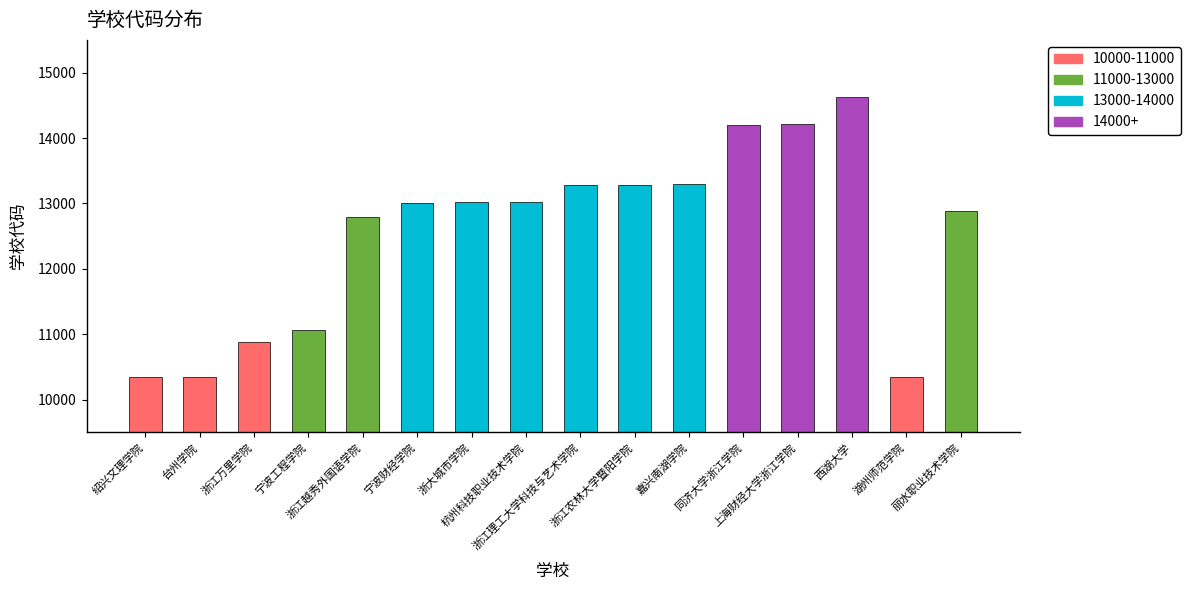

Does the chart contain any negative values?

No